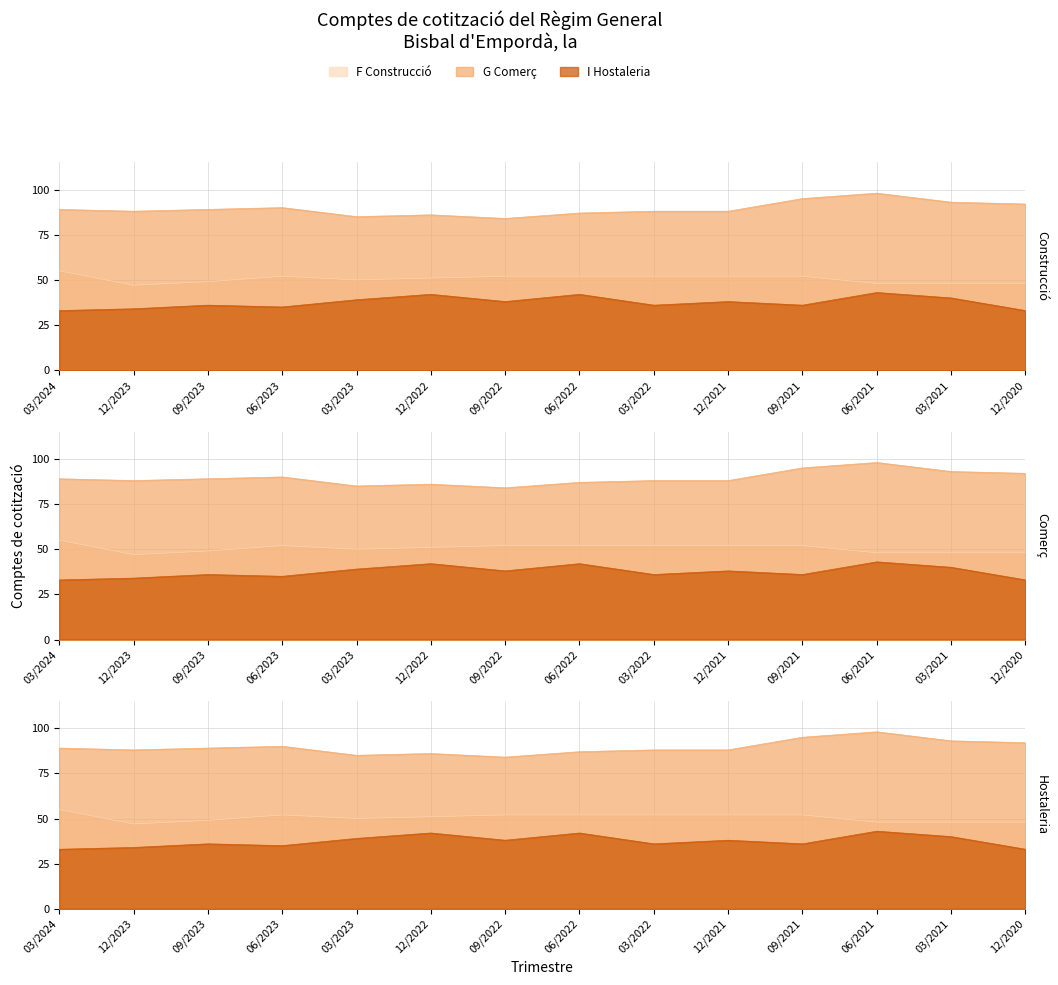

True or false: I Hostaleria and G Comerç cross at least once.

False